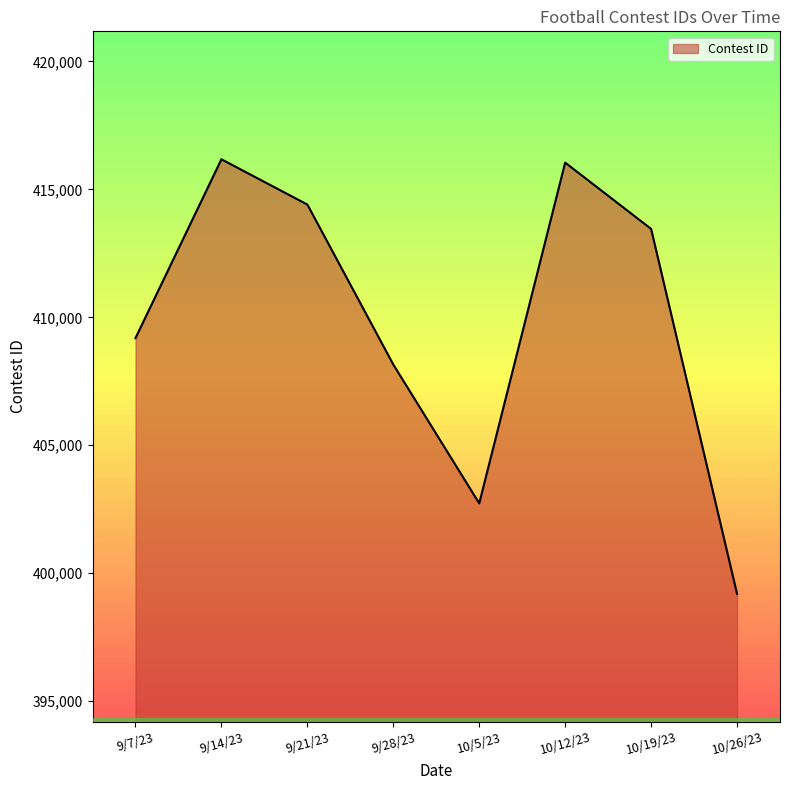

What is the greatest value displayed?

416176